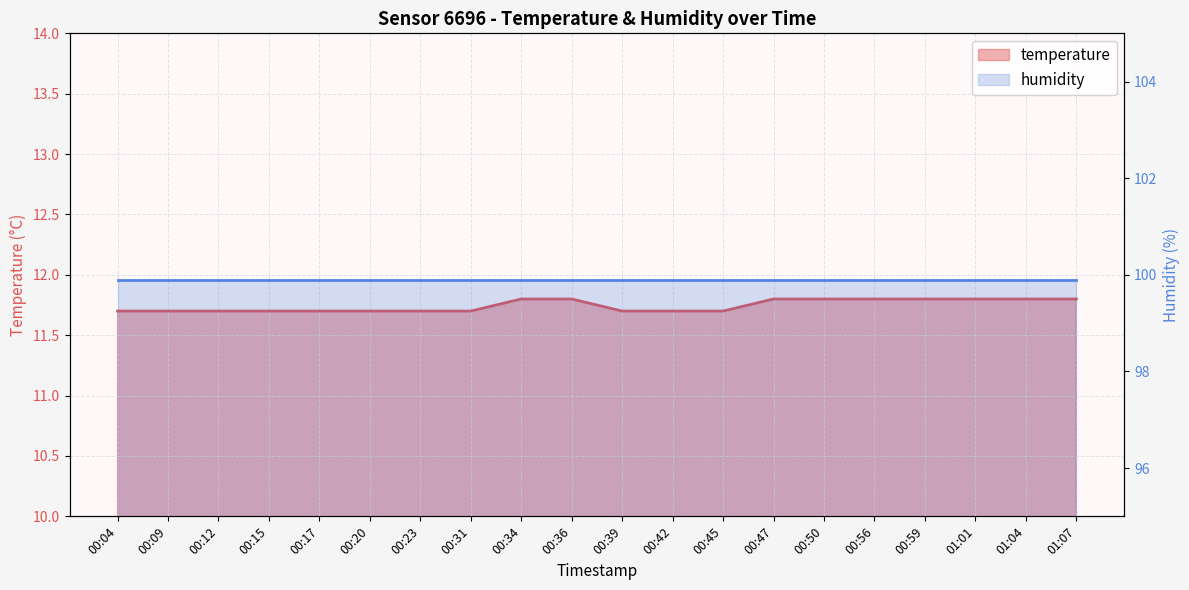

Is it true that the value at 00:36 is 11.8?

True